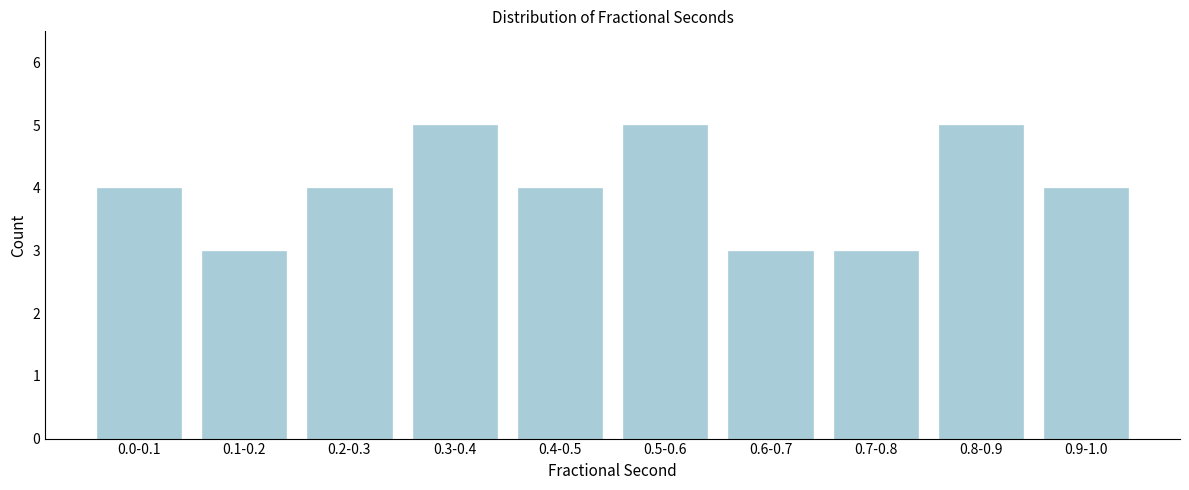

Reading left to right, list all the values displayed in this chart.

4	3	4	5	4	5	3	3	5	4